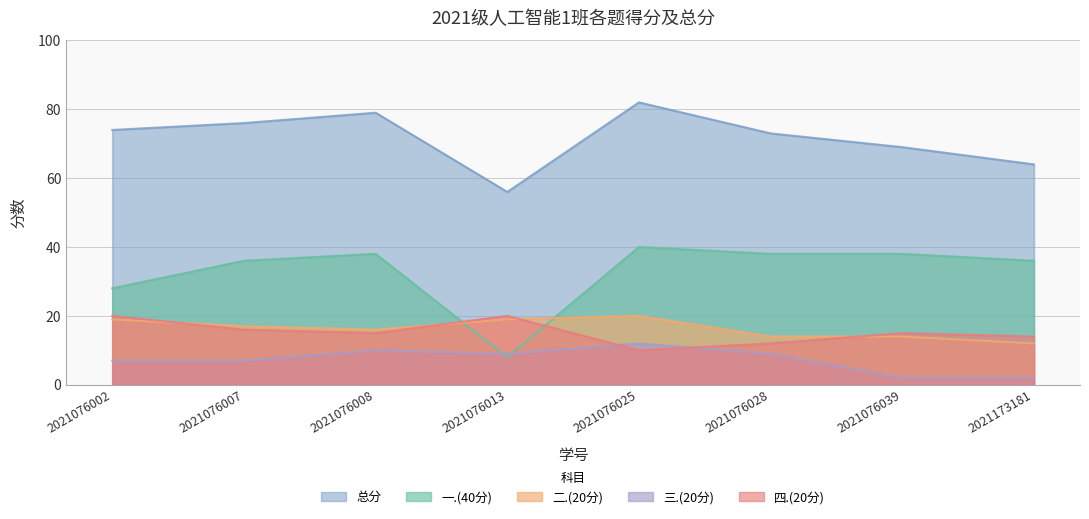

What is the highest value of the 二.(20分) series?

20